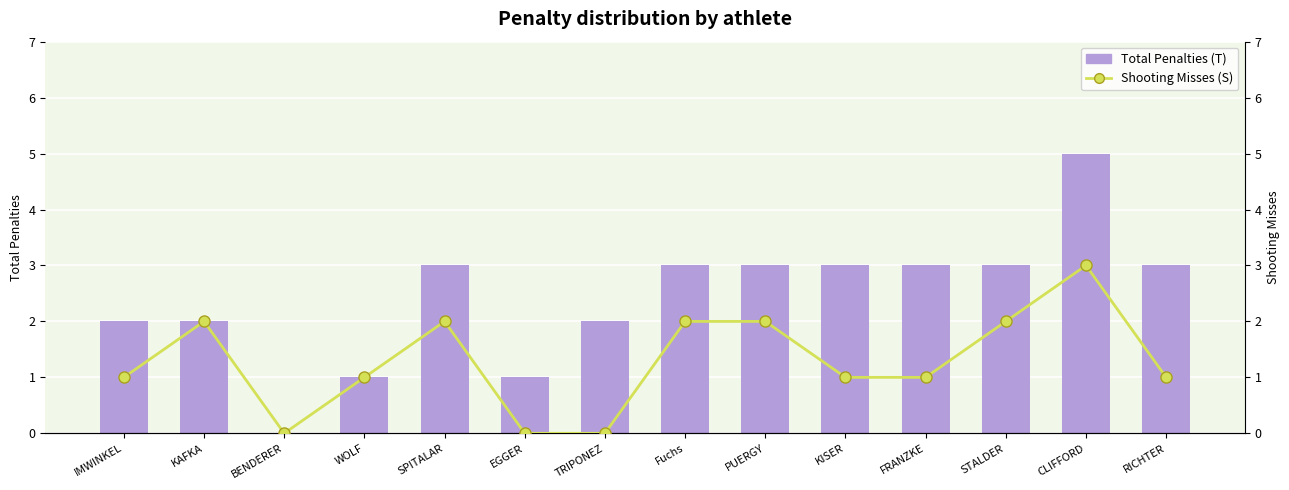

What are all the series names shown in the legend?

Total Penalties (T), Shooting Misses (S)